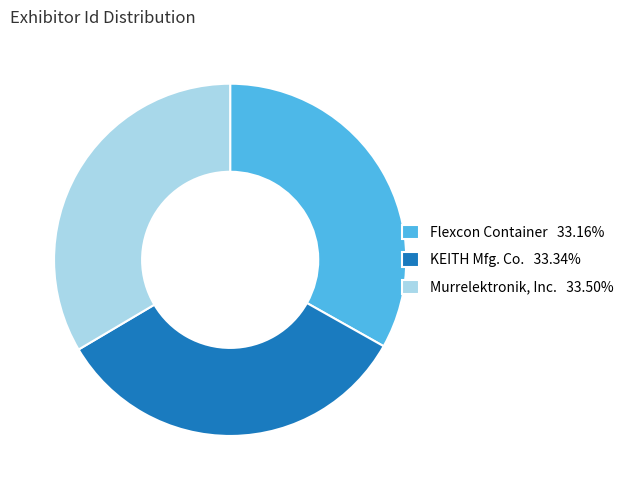

How many slices are in this pie chart?

3